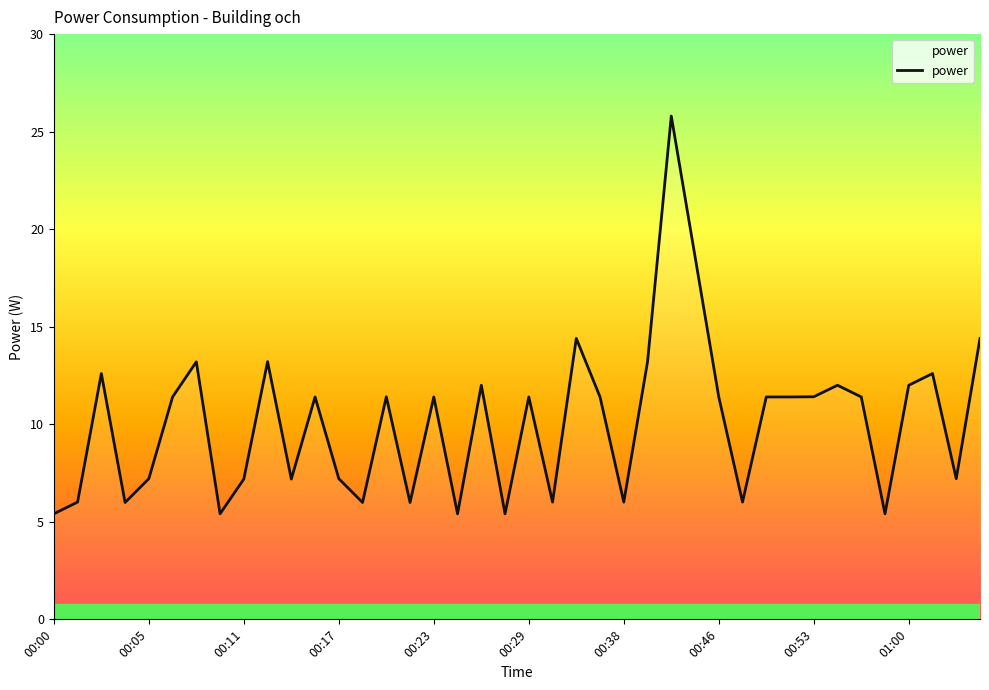

What is the greatest value displayed?

25.8